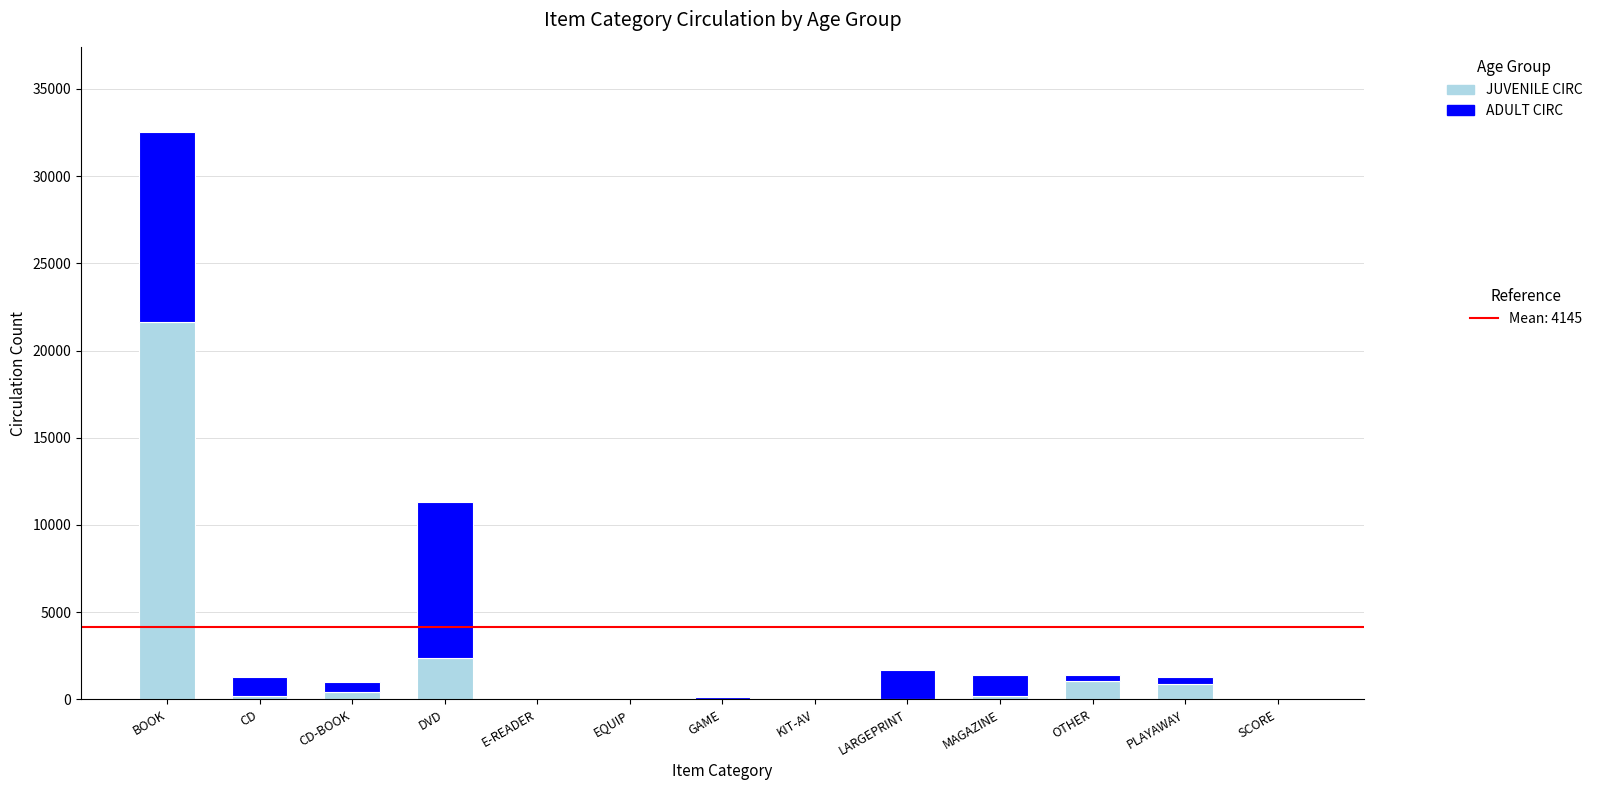

At which category is the sum across all series the highest?

BOOK